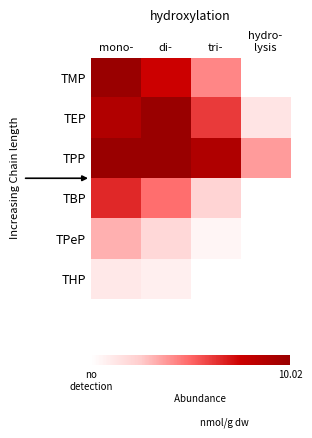

Which has a higher value, di- or tri-?

di-